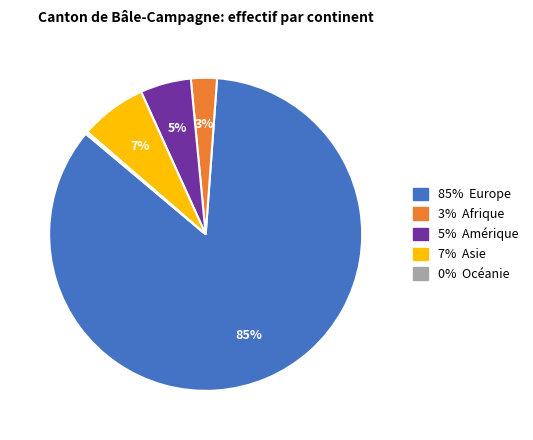

Is there any slice that represents more than half of the pie?

Yes